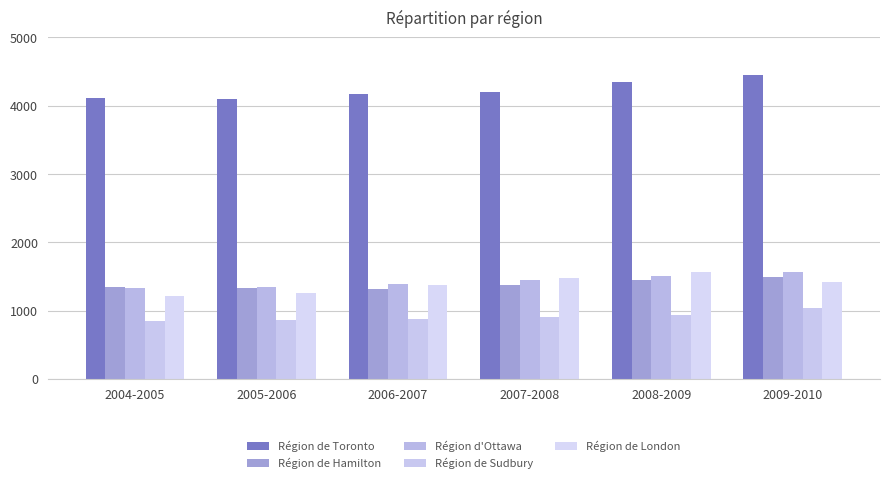

What is the minimum value for Région de Sudbury?

848